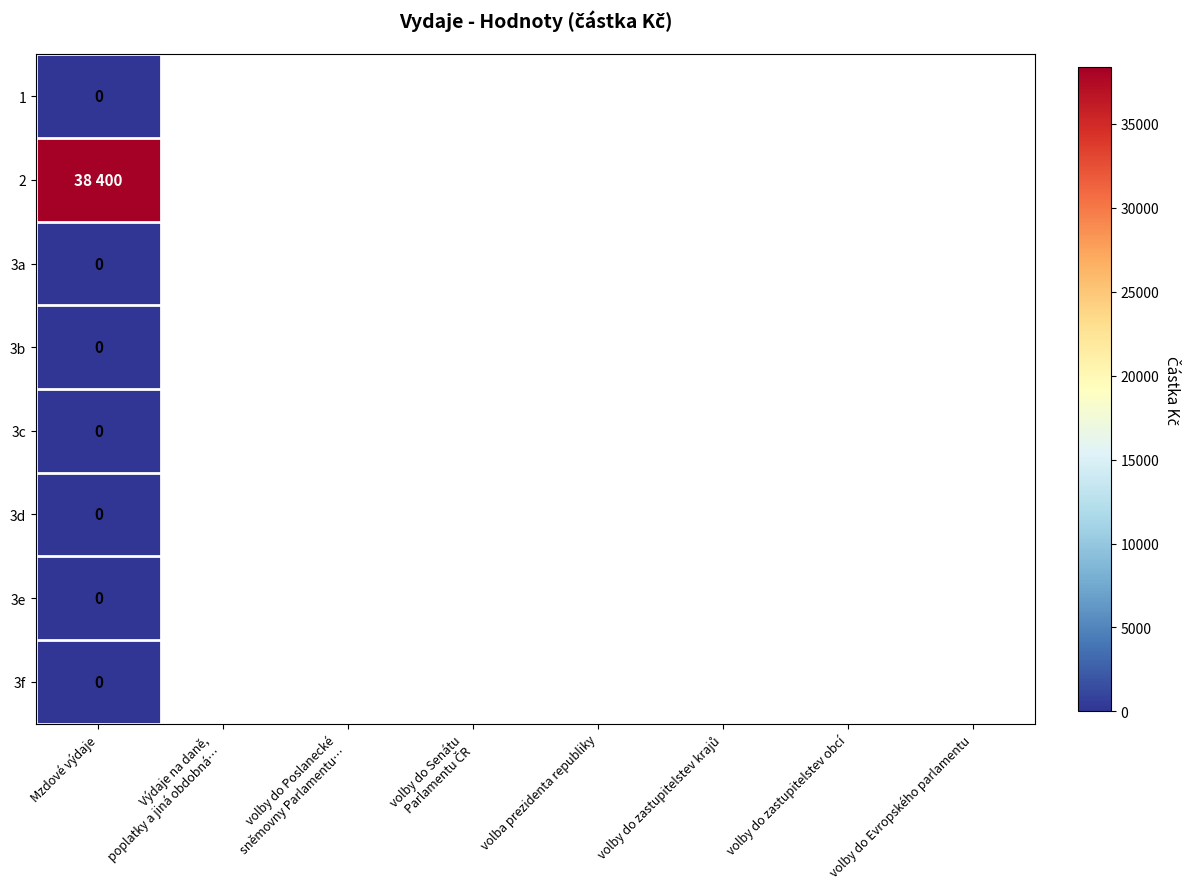

Rank the categories by 2 value from lowest to highest.

Mzdové výdaje, Výdaje na daně, poplatky a jiná obdobná…, volby do Poslanecké sněmovny Parlamentu…, volby do Senátu Parlamentu ČR, volba prezidenta republiky, volby do zastupitelstev krajů, volby do zastupitelstev obcí, volby do Evropského parlamentu